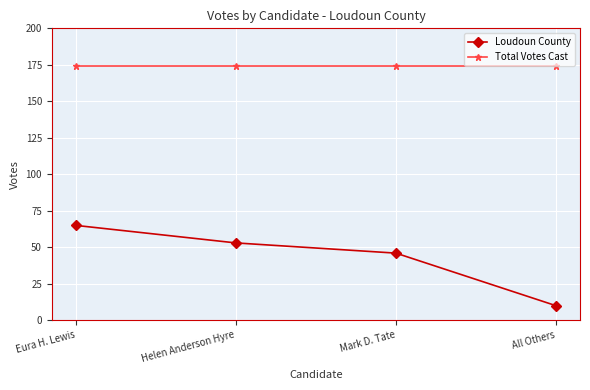

Is it true that Total Votes Cast equals 174 at Mark D. Tate?

True